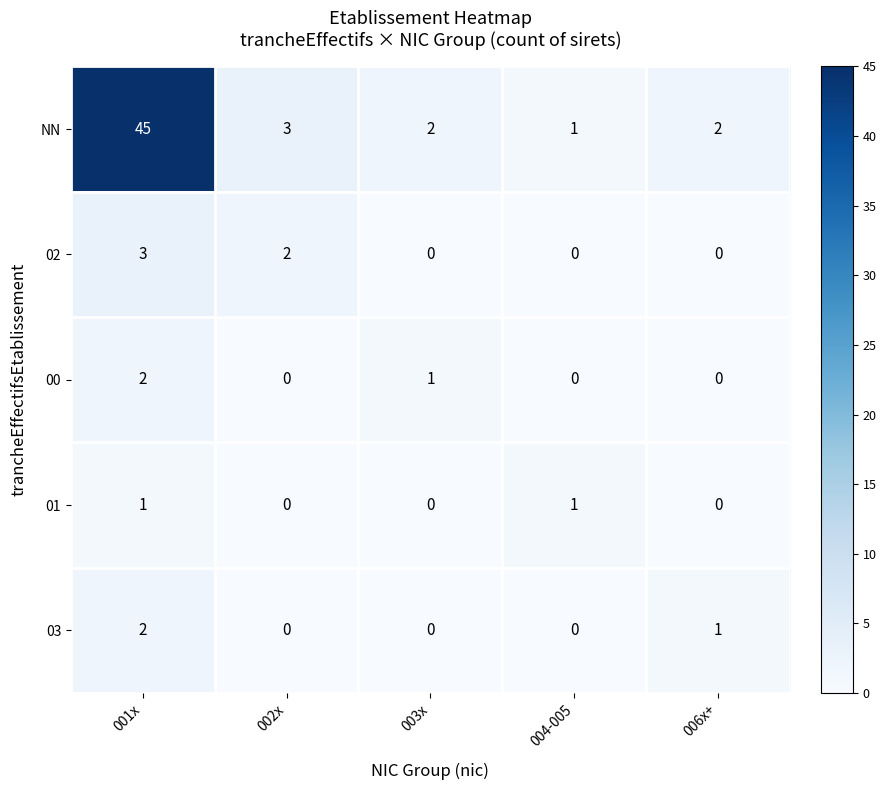

Which series has the largest total across all categories?

NN